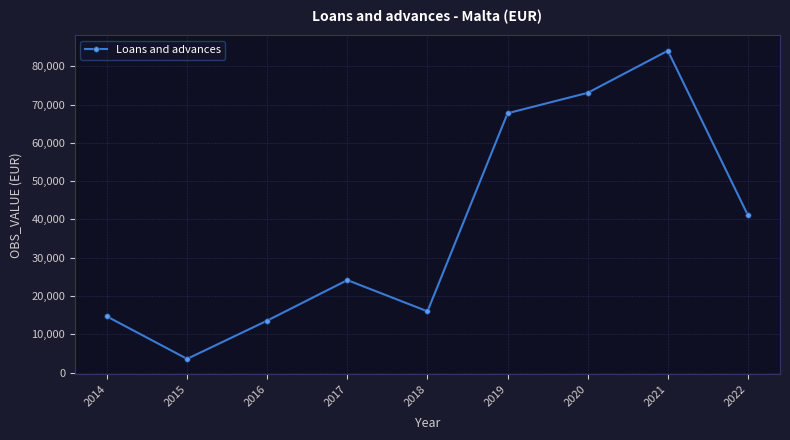

What is the value of the 9th point from the left?

41079